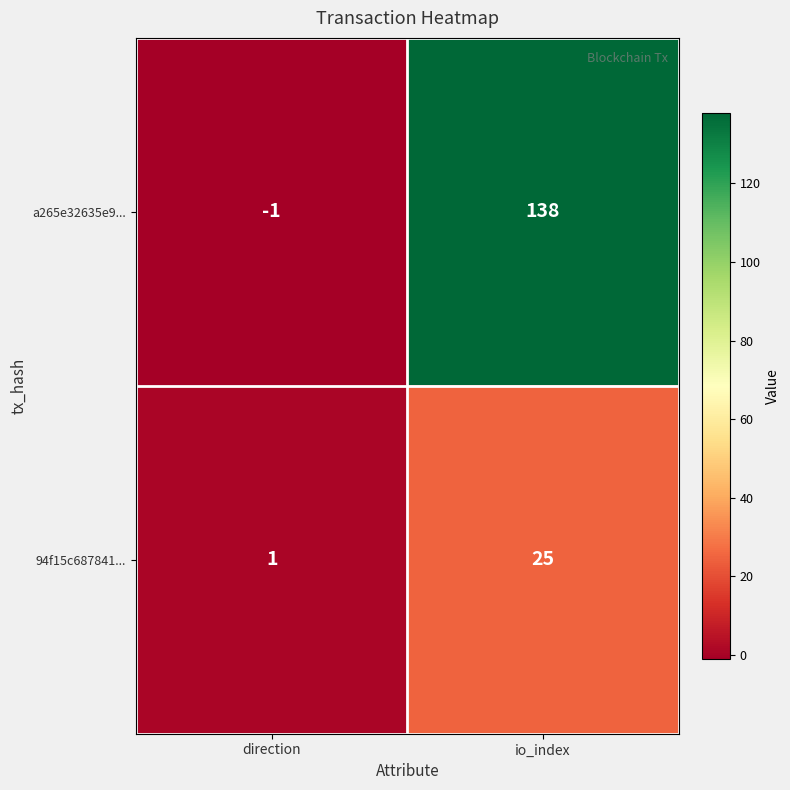

How many series are shown in this chart?

2